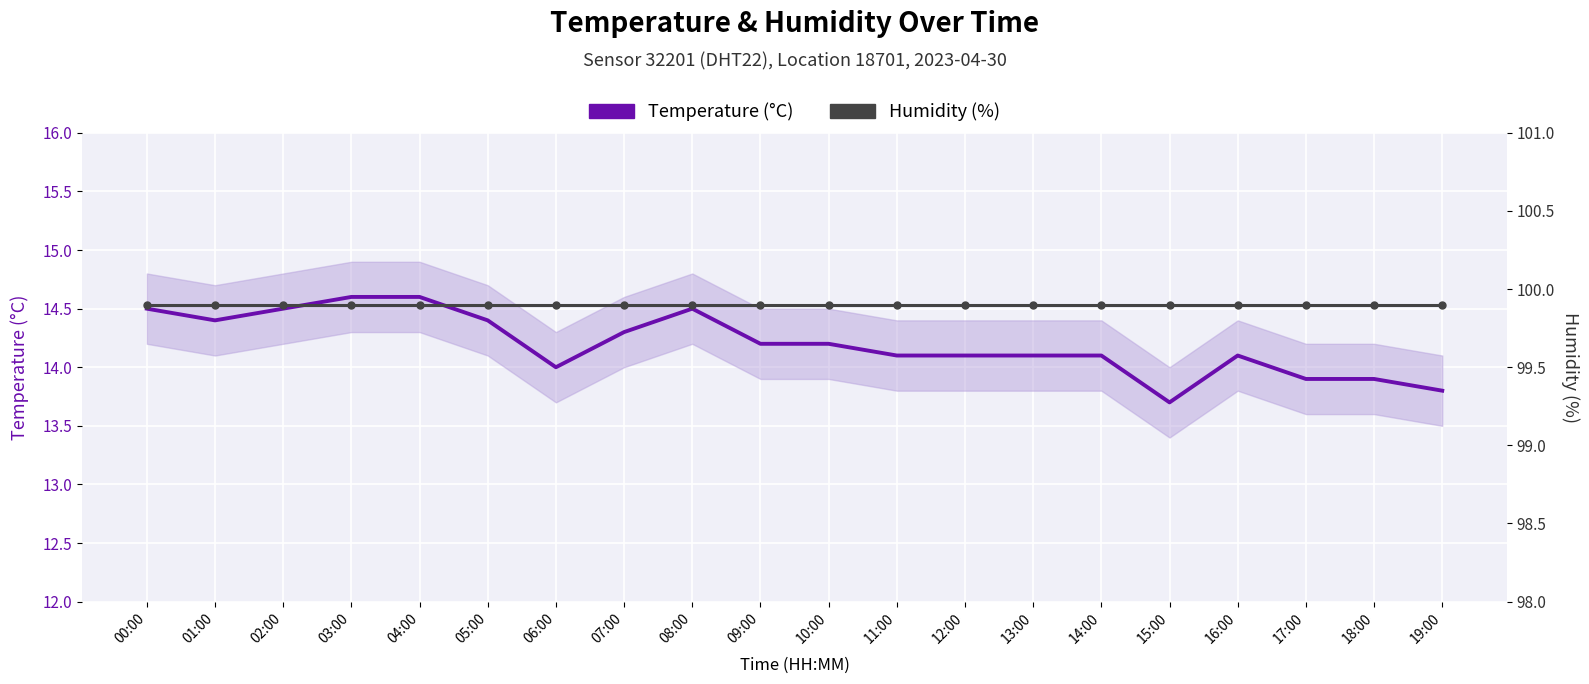

What is the value of the Temperature (°C) point at the 12th from the left?

14.1